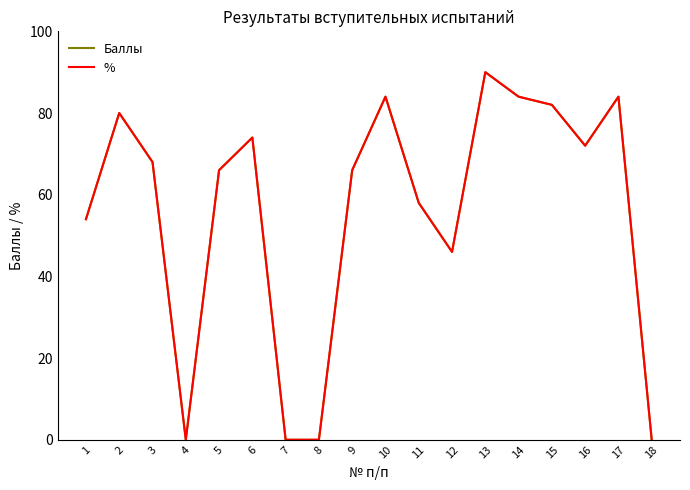

What is the difference between the % values at 12 and 15?

36